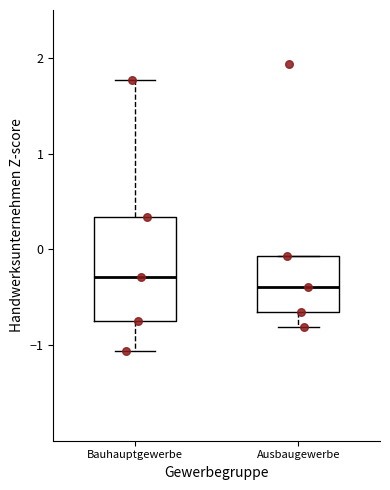

Reading left to right, transcribe this box plot: for each box, give where its median line is, the range the box spans, and where its two whiskers end, as read against the y-axis. The values are not printed on the chart, so give them approximately, as read against the axis.

Bauhauptgewerbe: median -0.3, box -0.8 to 0.3, whiskers -1.1 to 1.8
Ausbaugewerbe: median -0.4, box -0.7 to -0.1, whiskers -0.8 to -0.1